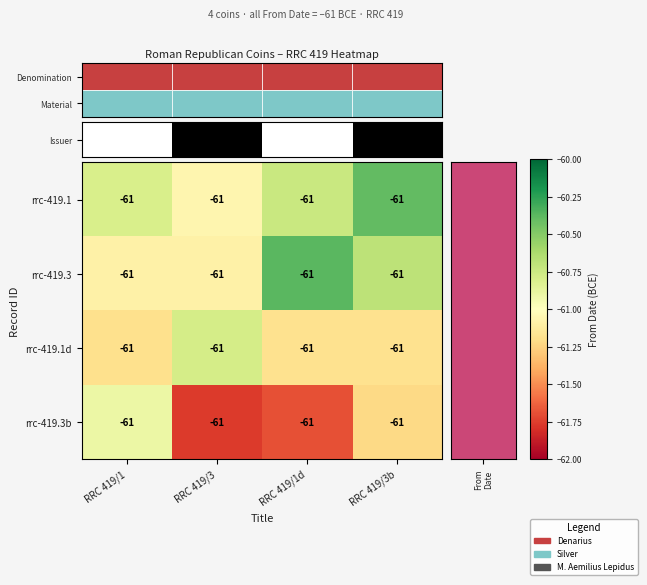

What is the spread (max minus min) of values at RRC 419/1d?

1.3